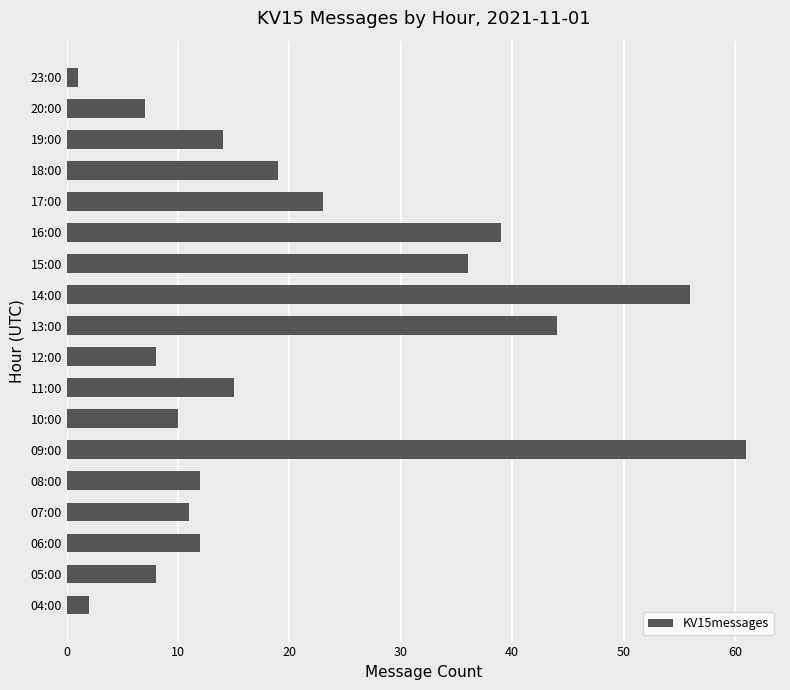

Reading bottom to top, what are all the values shown in this chart?

04:00=2	05:00=8	06:00=12	07:00=11	08:00=12	09:00=61	10:00=10	11:00=15	12:00=8	13:00=44	14:00=56	15:00=36	16:00=39	17:00=23	18:00=19	19:00=14	20:00=7	23:00=1